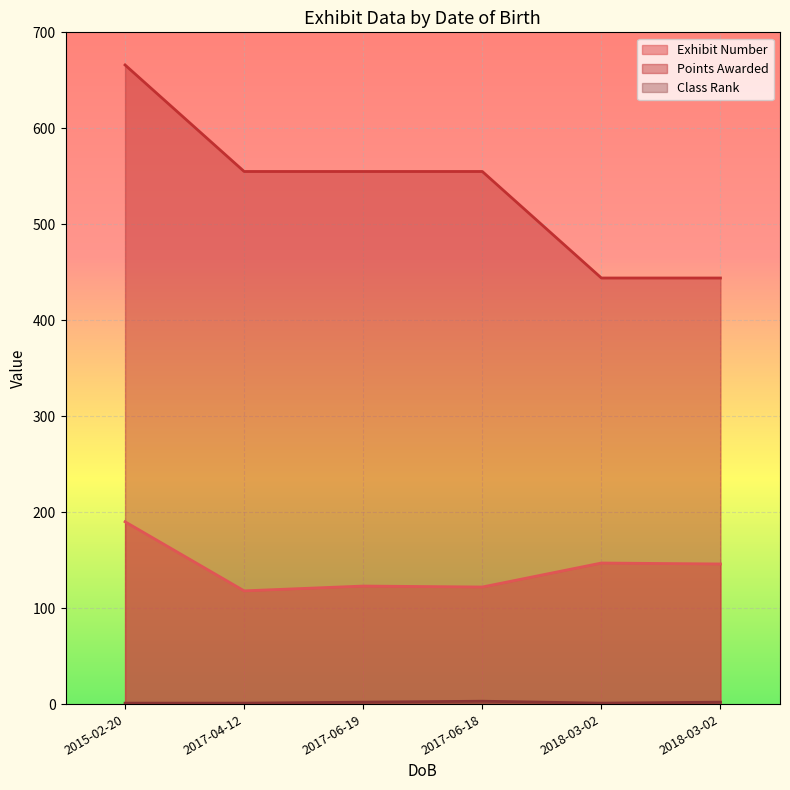

At how many categories does at least one series exceed 181?

6